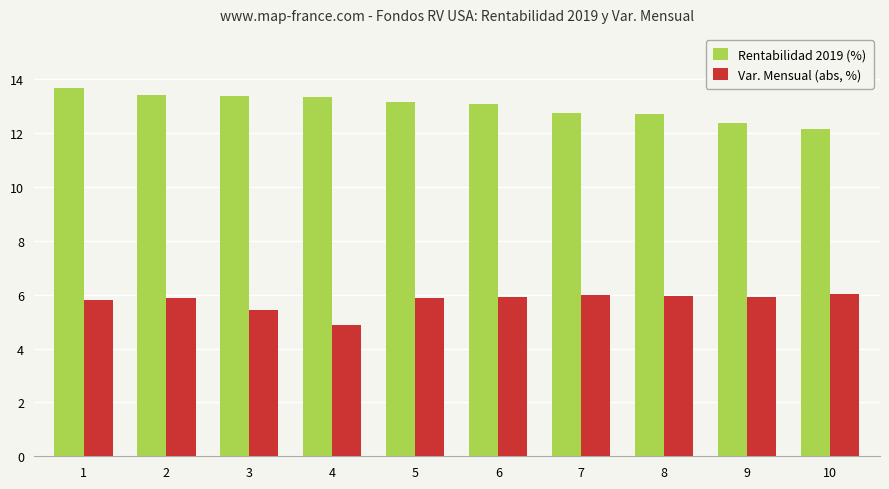

What is the average value of the Var. Mensual (abs, %) series?

5.8